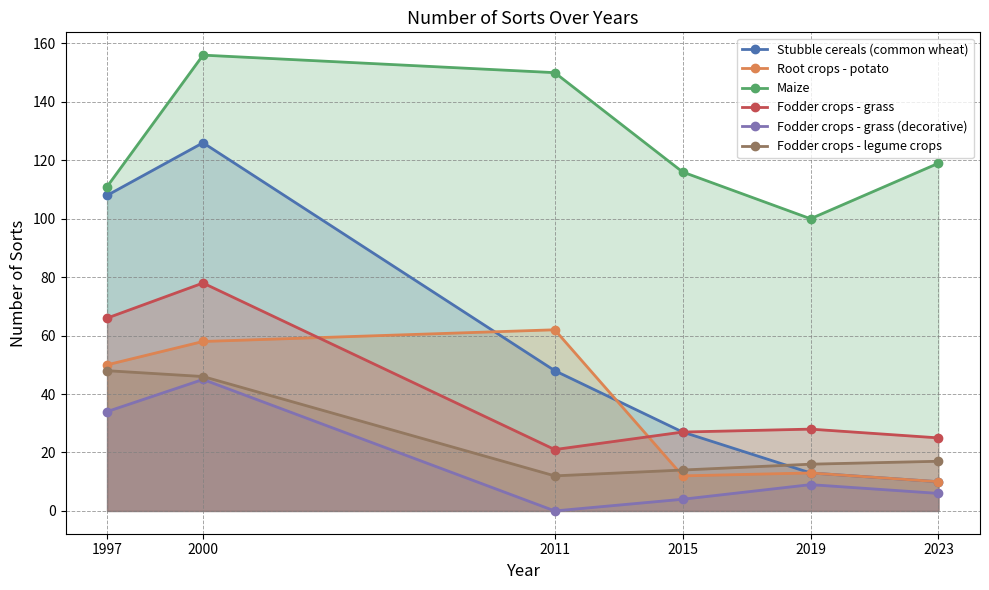

What are all the series names shown in the legend?

Stubble cereals (common wheat), Root crops - potato, Maize, Fodder crops - grass, Fodder crops - grass (decorative), Fodder crops - legume crops